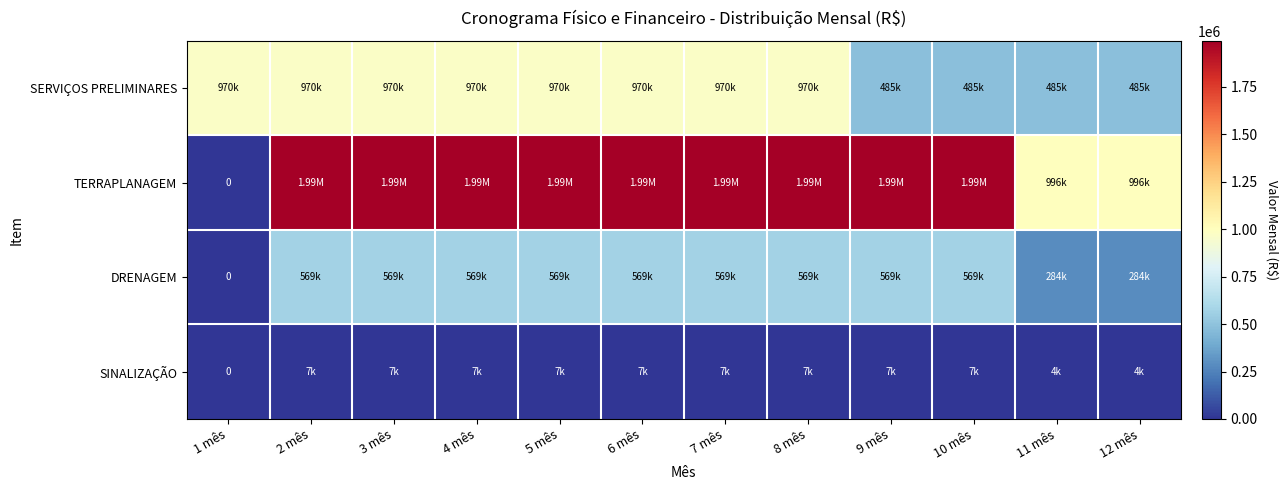

At which label does TERRAPLANAGEM first exceed 1991868?

2 mês